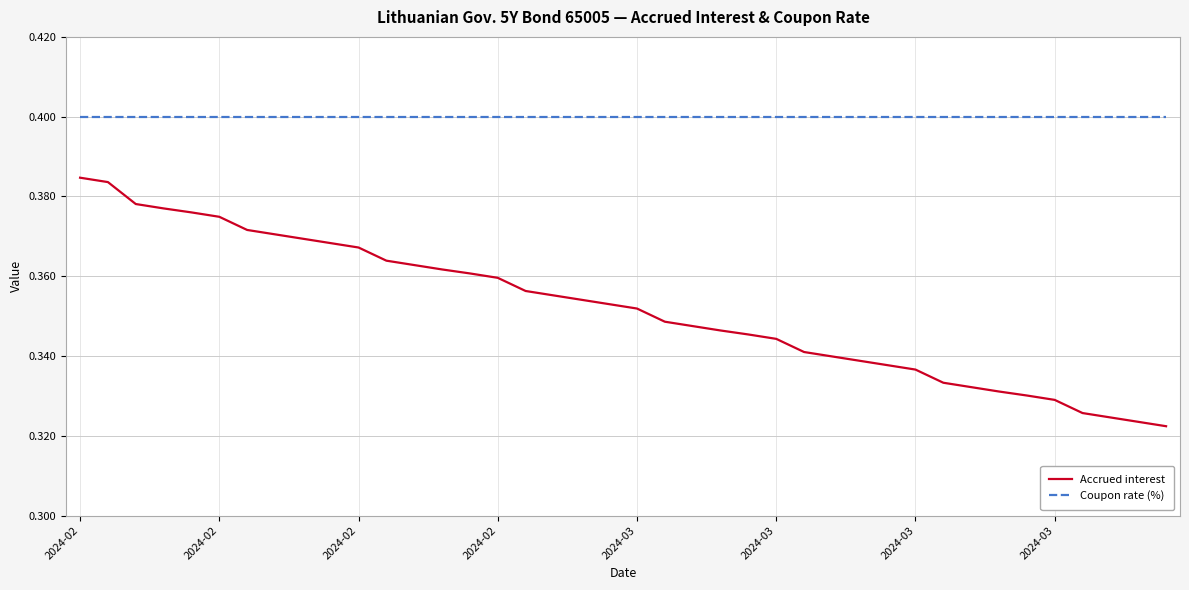

True or false: Accrued interest and Coupon rate (%) intersect in this chart.

False